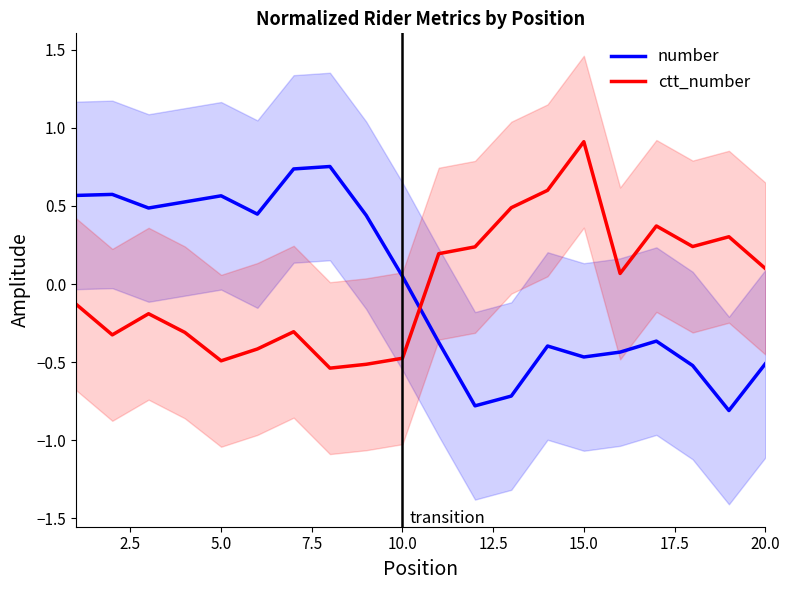

The ctt_number series shows -0.2 at 5.0. True or false?

False